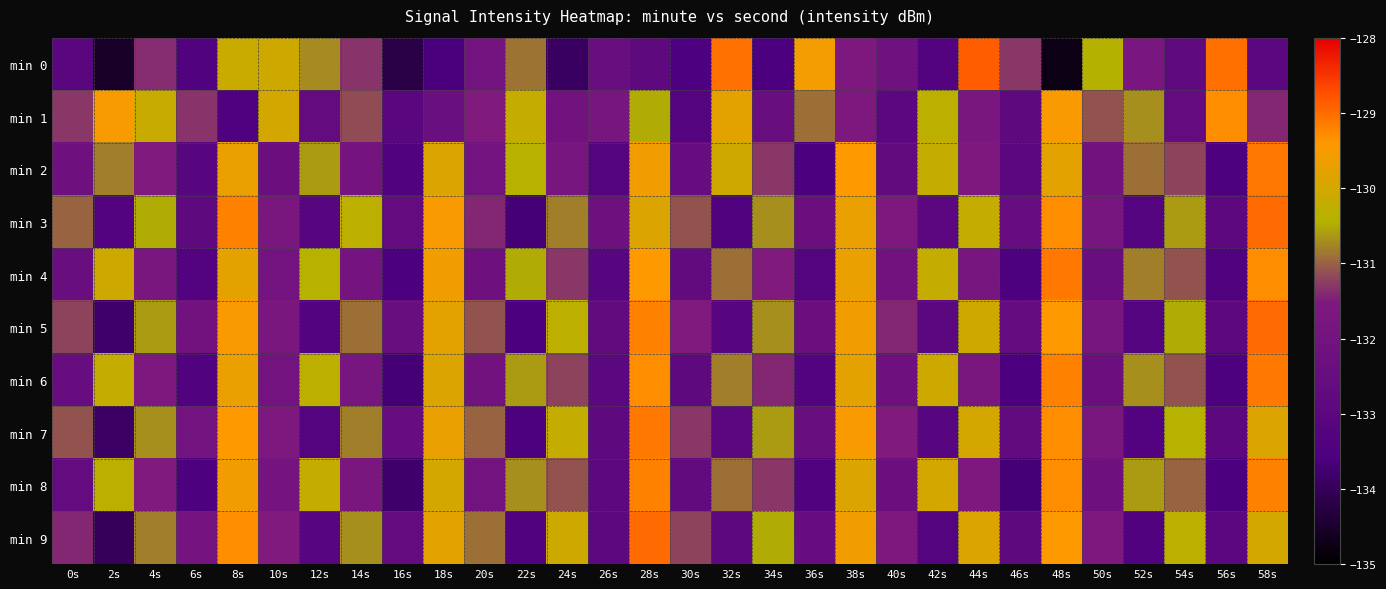

Which category has the highest value across all series?

44s